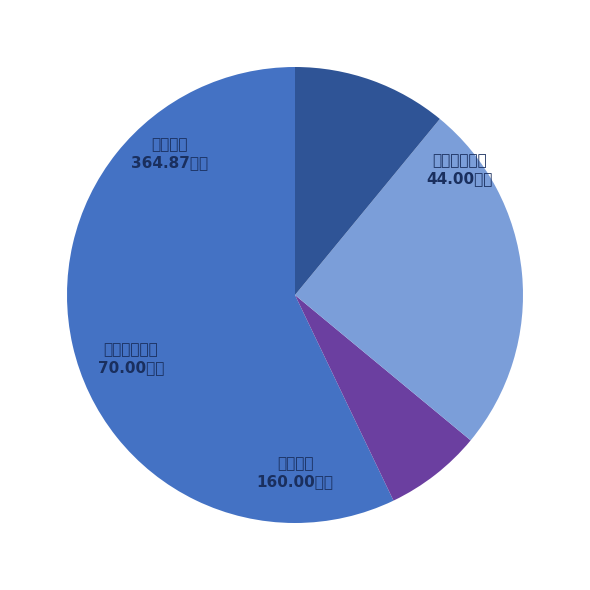

Does any single category account for the majority?

Yes